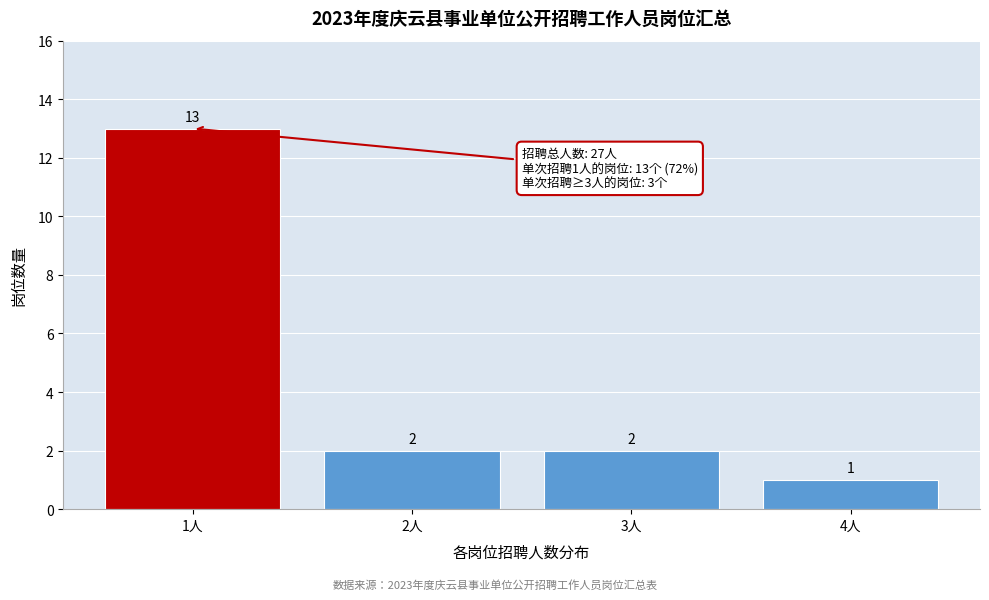

Reading right to left, what are all the values shown in this chart?

4人=1	3人=2	2人=2	1人=13